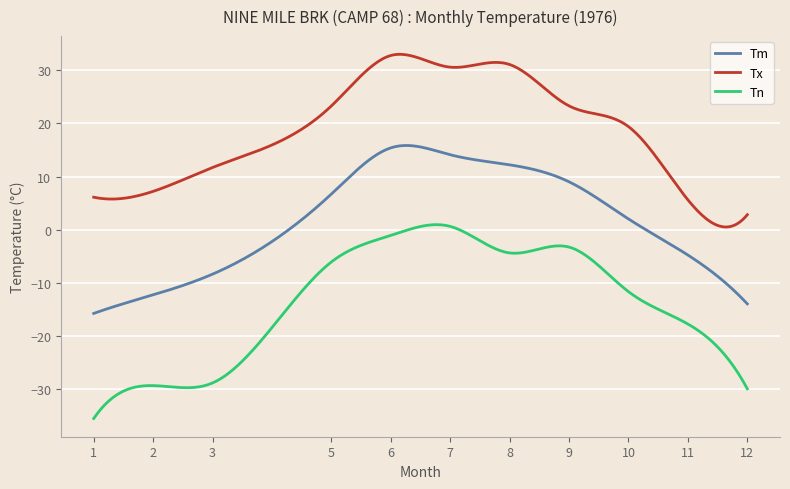

Which series has the largest range (max minus min)?

Tn